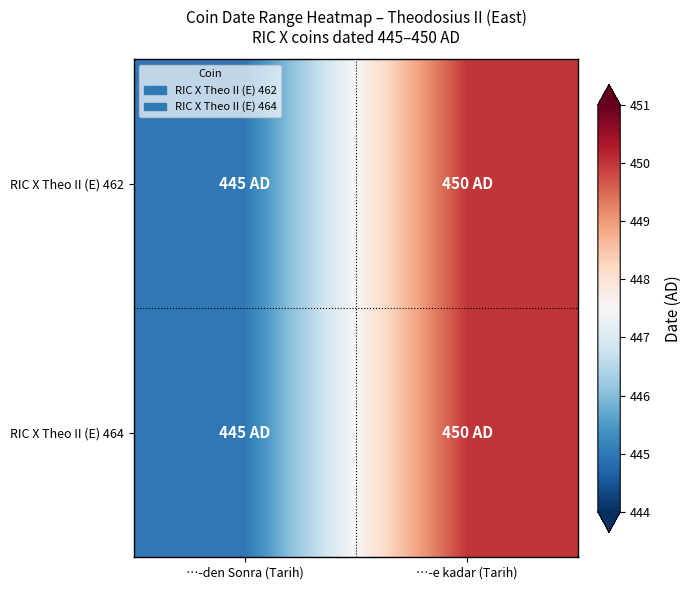

Rank the series by their maximum value, from lowest to highest.

RIC X Theo II (E) 462, RIC X Theo II (E) 464